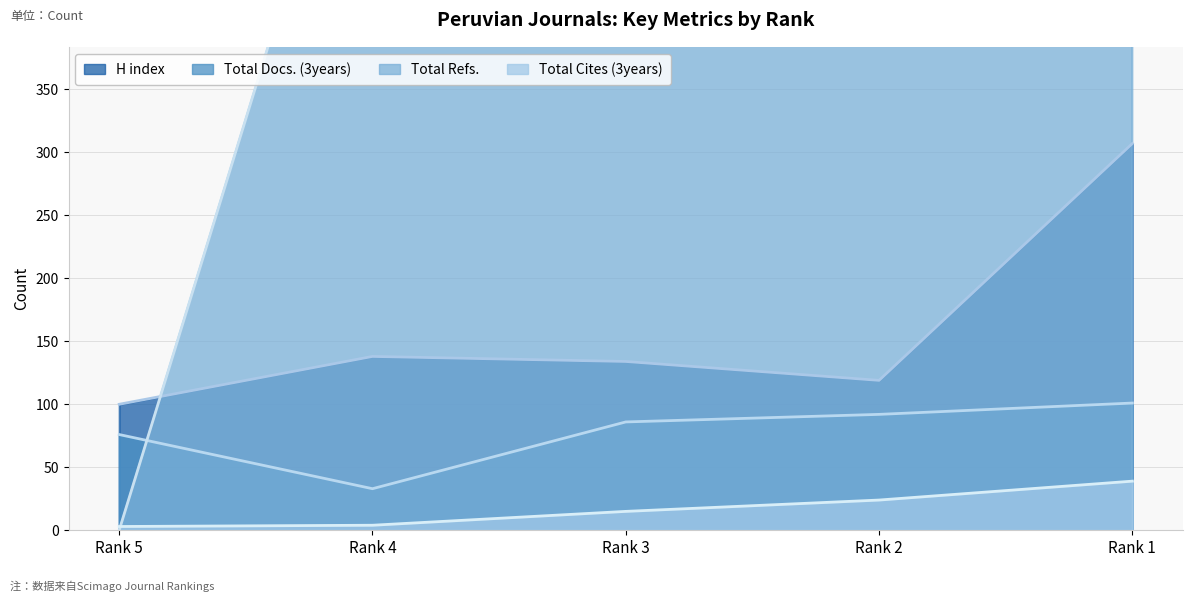

What is the value of the Total Docs. (3years) point at the 5th from the left?

101